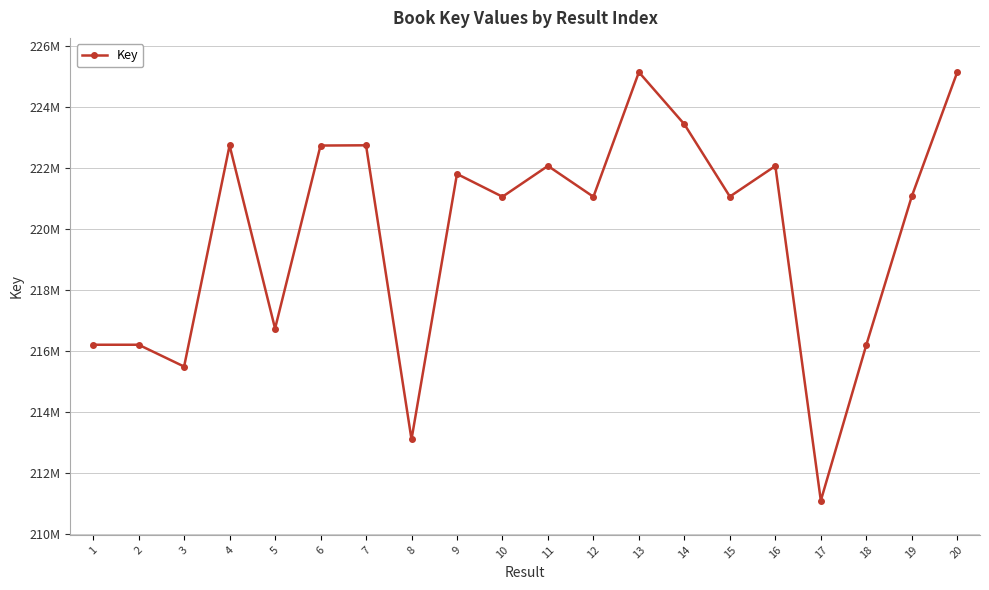

True or false: there are more than 0 points higher than both neighbors.

True